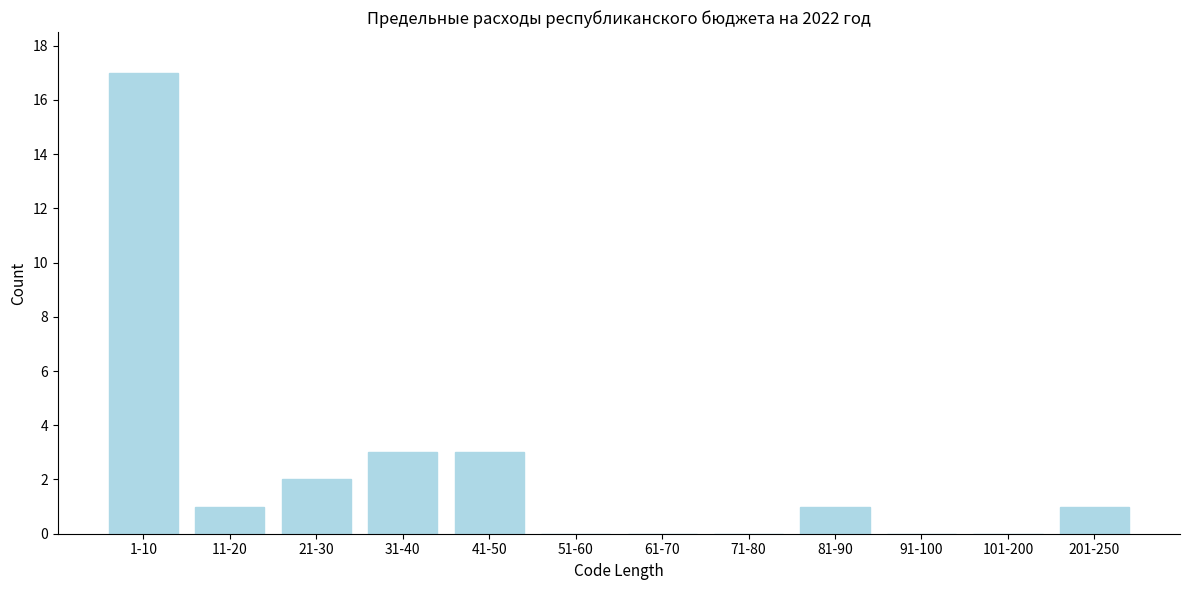

Reading right to left, what are all the values shown in this chart?

201-250=1	101-200=0	91-100=0	81-90=1	71-80=0	61-70=0	51-60=0	41-50=3	31-40=3	21-30=2	11-20=1	1-10=17